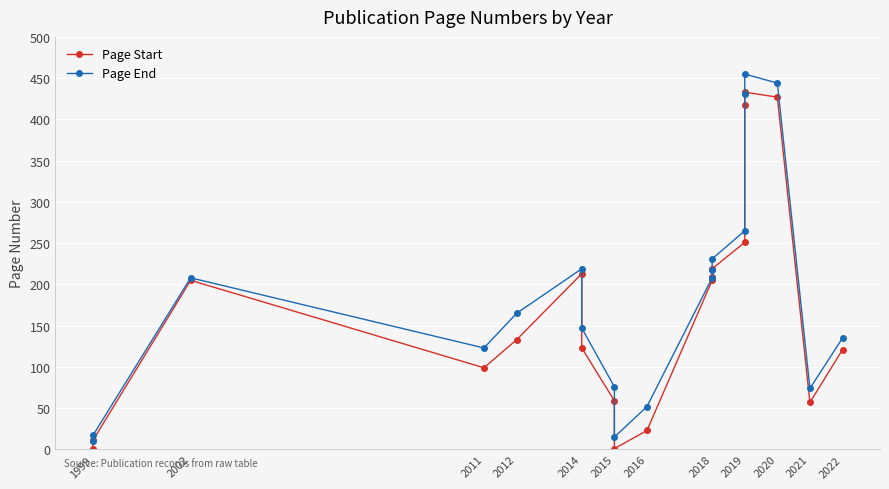

Read the Page Start value at 2022, to the nearest 5.

120